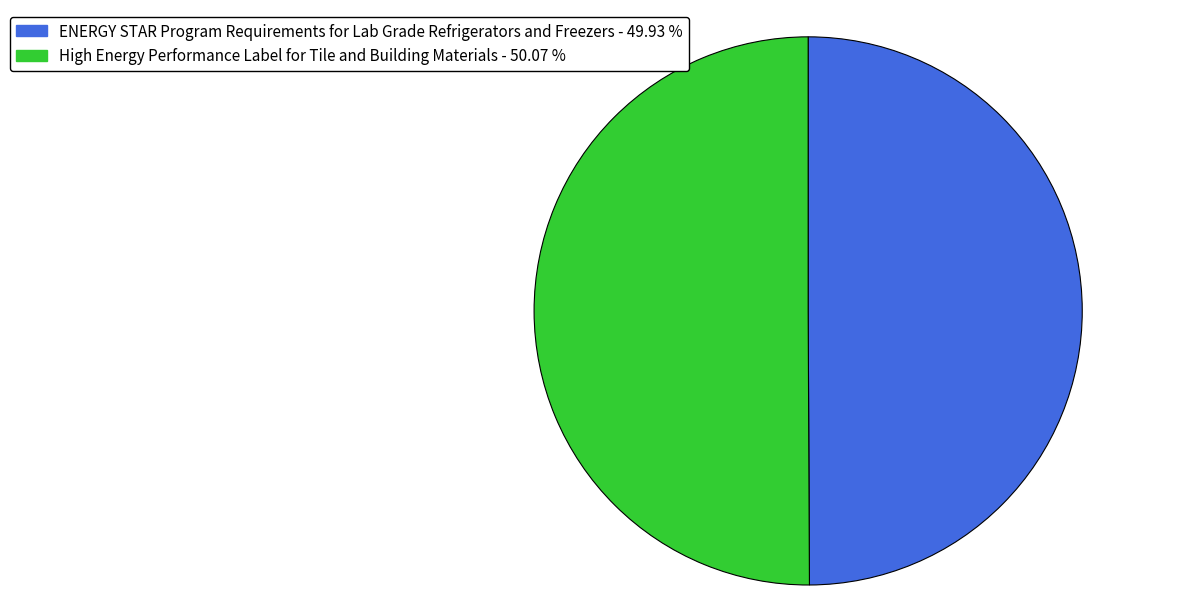

Do High Energy Performance Label for Tile and Building Materials and ENERGY STAR Program Requirements for Lab Grade Refrigerators and Freezers together represent more than half of the pie?

Yes